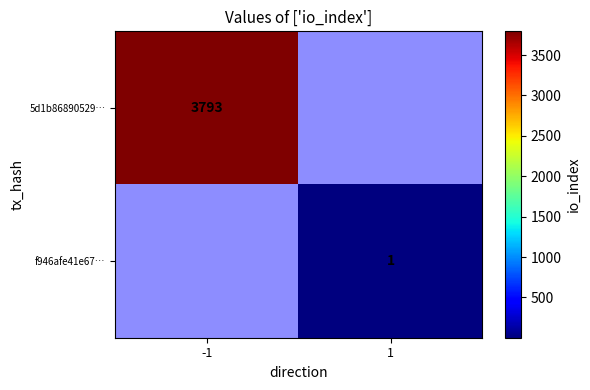

True or false: f946afe41e67… has a value of 1 at 1.

True